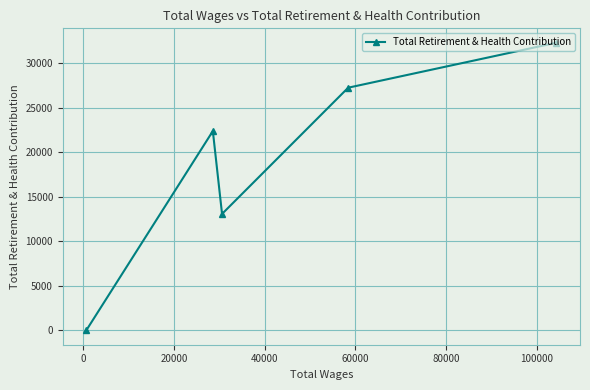

What is the sum of all values?

94959